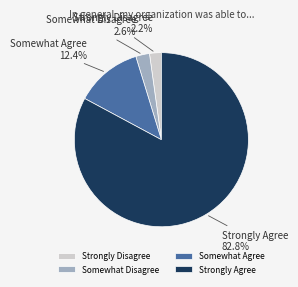

Do Strongly Agree and Strongly Disagree together represent more than half of the pie?

Yes